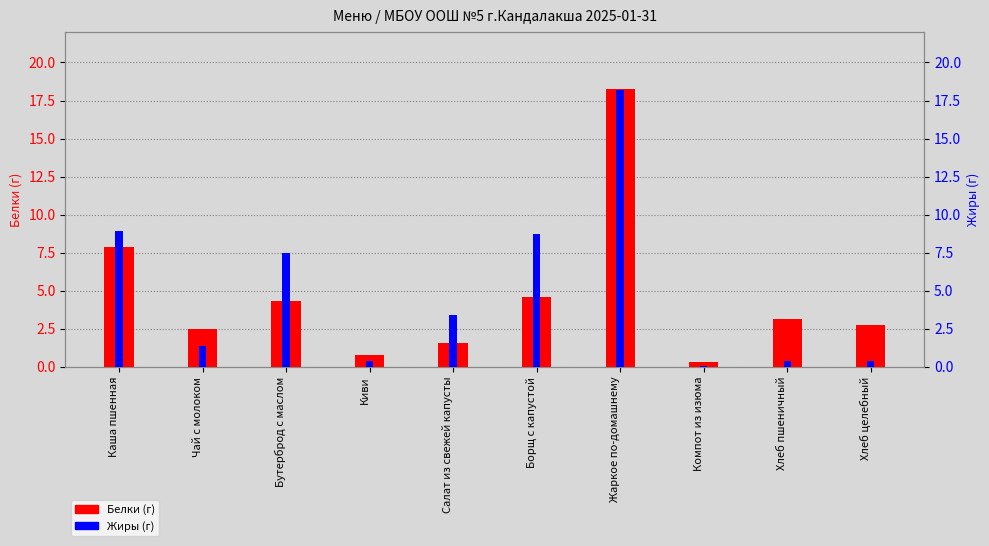

Which series changed the most between Бутерброд с маслом and Хлеб пшеничный?

Жиры